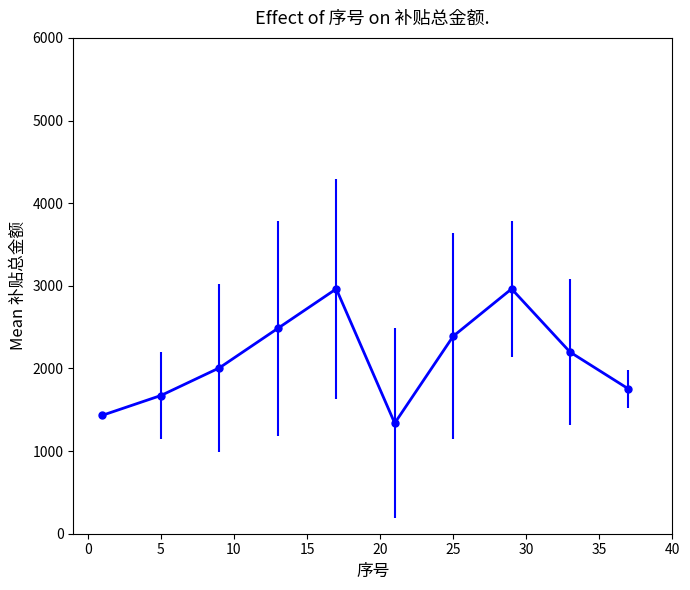

What is the value of the 2nd point from the left?

1672.6